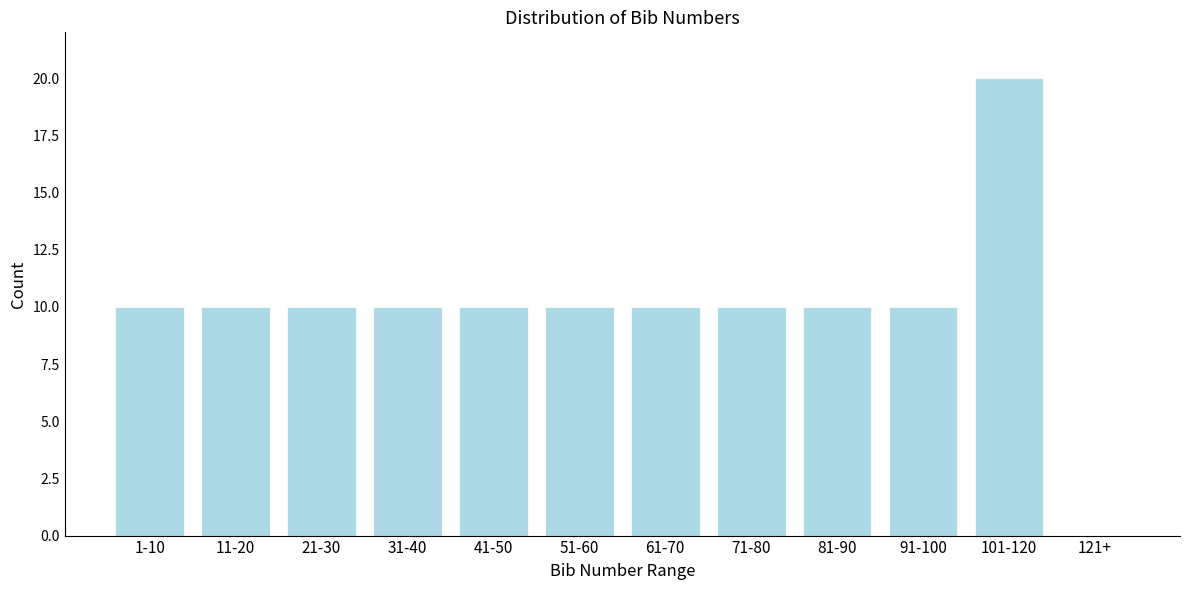

Reading left to right, transcribe all the data shown in this chart.

1-10=10	11-20=10	21-30=10	31-40=10	41-50=10	51-60=10	61-70=10	71-80=10	81-90=10	91-100=10	101-120=20	121+=0